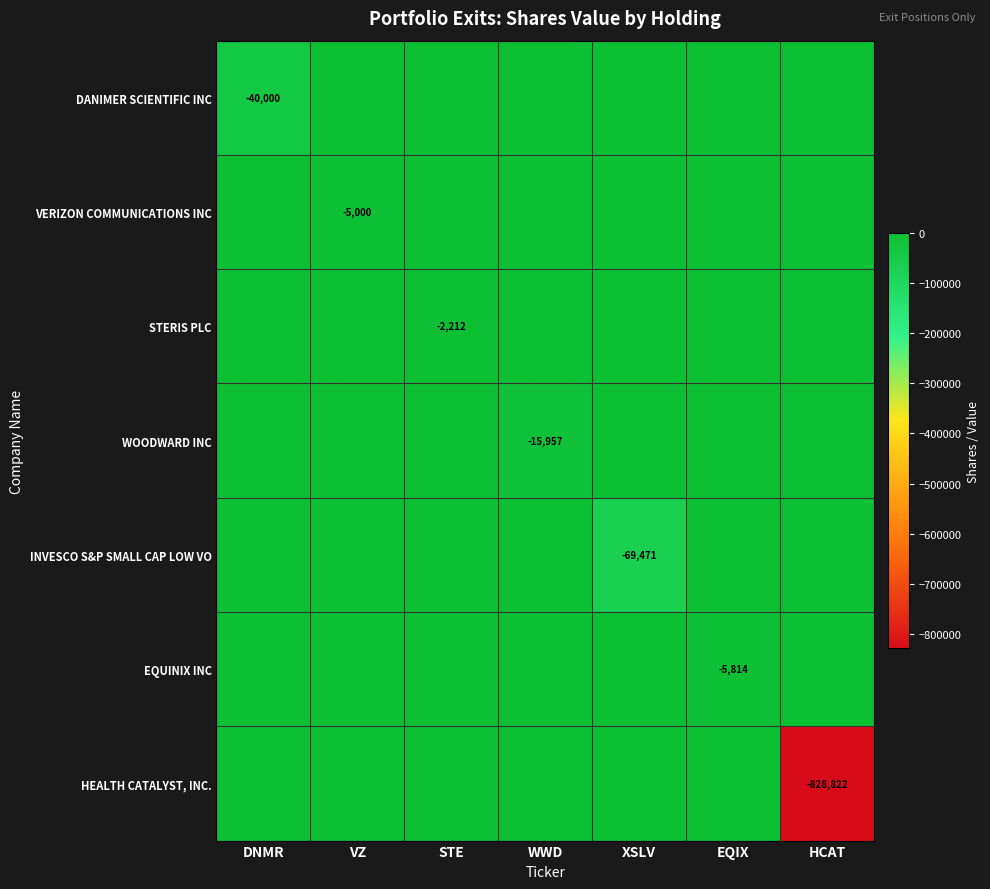

The HEALTH CATALYST, INC. series shows -828822 at HCAT. True or false?

True